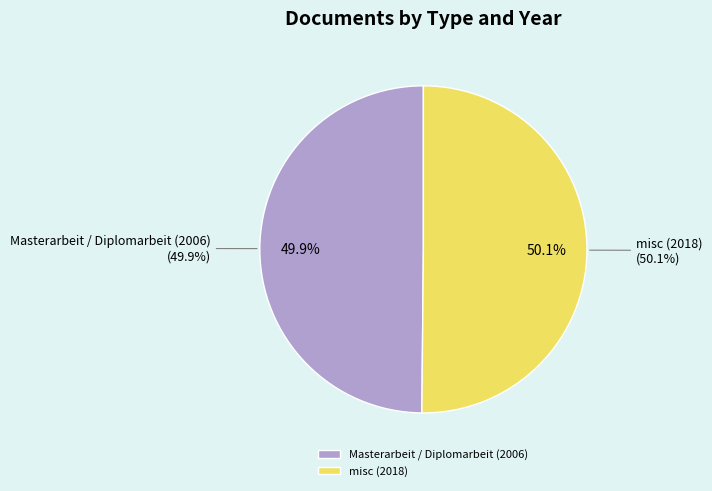

To the nearest percent, what is the combined percentage of misc (2018) and Masterarbeit / Diplomarbeit (2006)?

100%